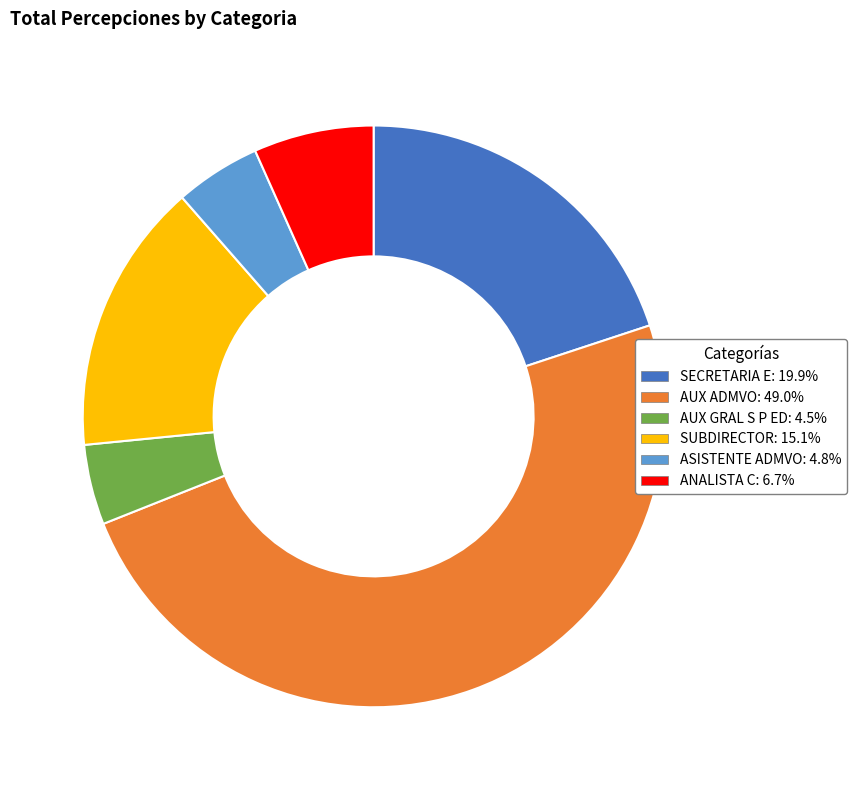

Is SUBDIRECTOR the majority of the pie?

No